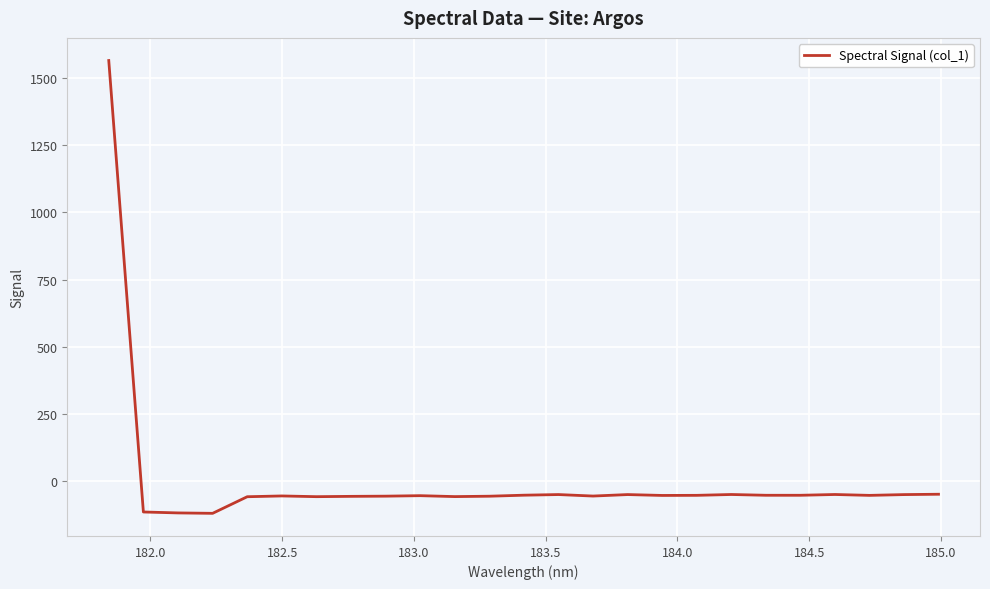

What is the maximum value shown in the chart?

1565.0